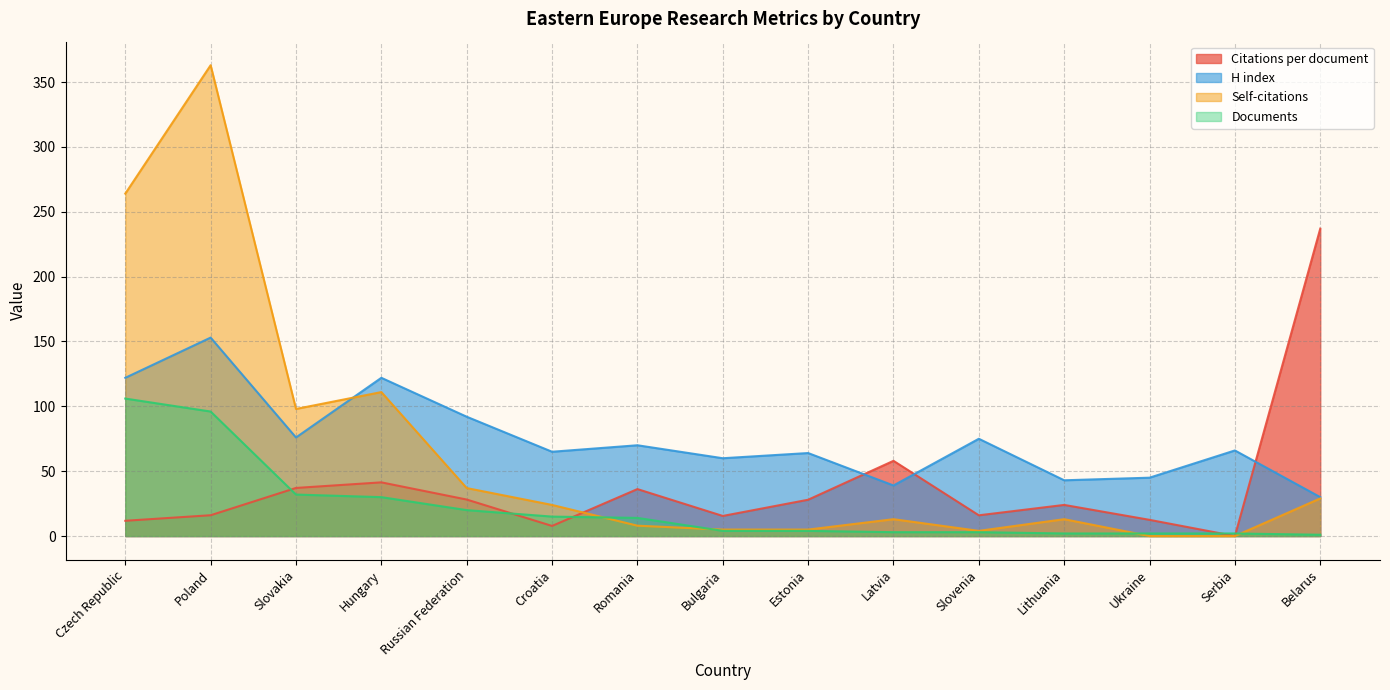

How many intersections are there between Self-citations and Citations per document?

1